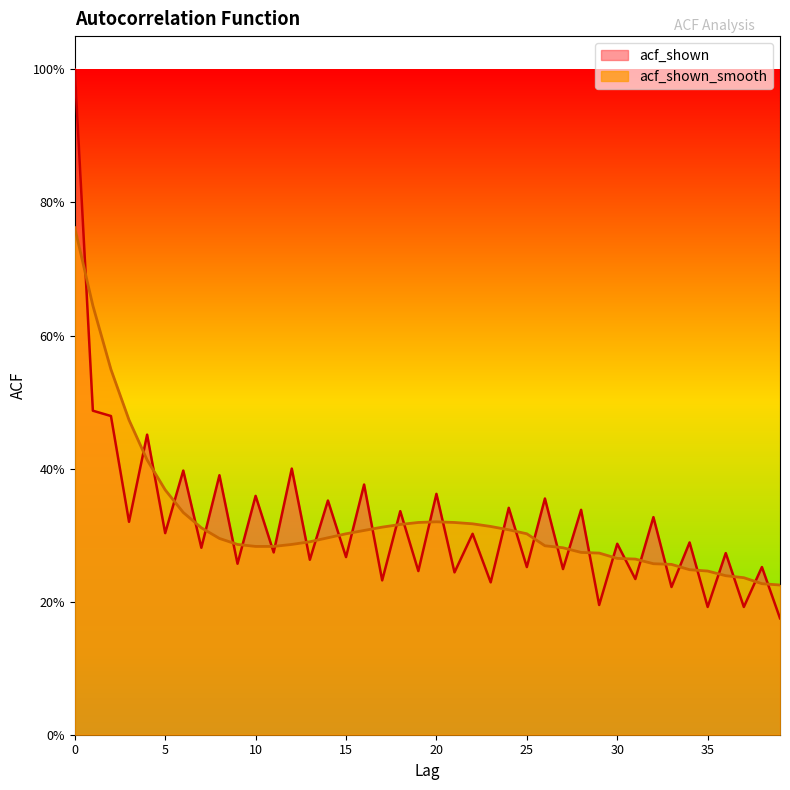

Which series has the largest range (max minus min)?

acf_shown